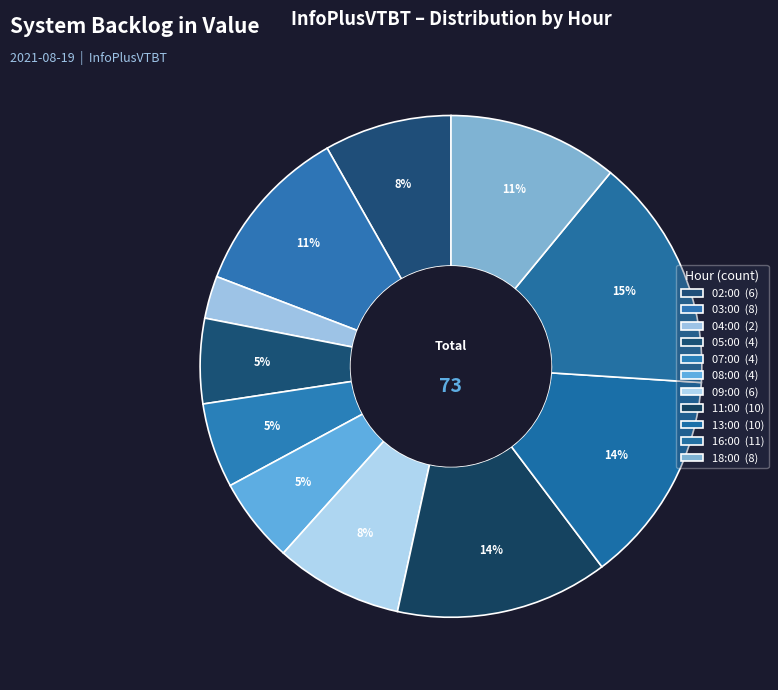

How many slices are in this pie chart?

11